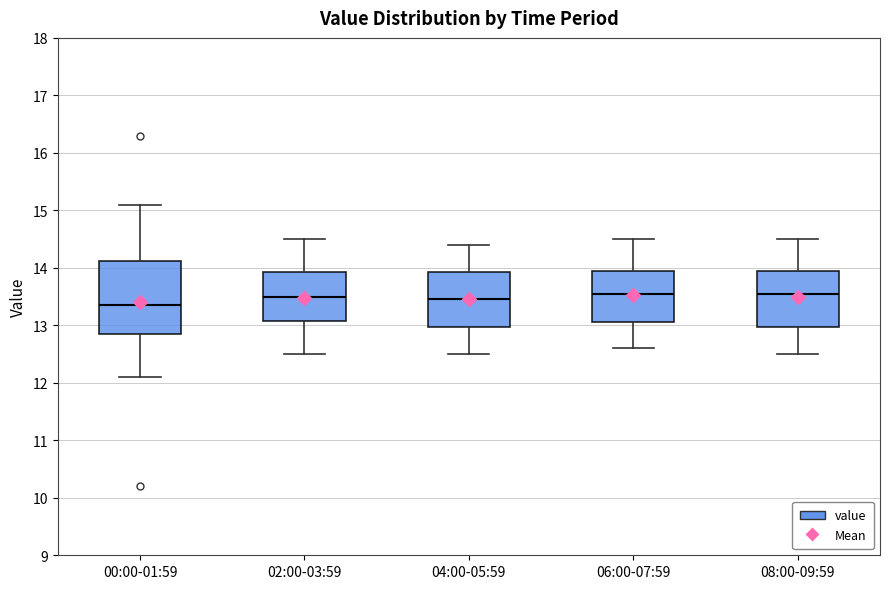

Comparing the boxes themselves (not the whiskers), which one is the tallest?

00:00-01:59